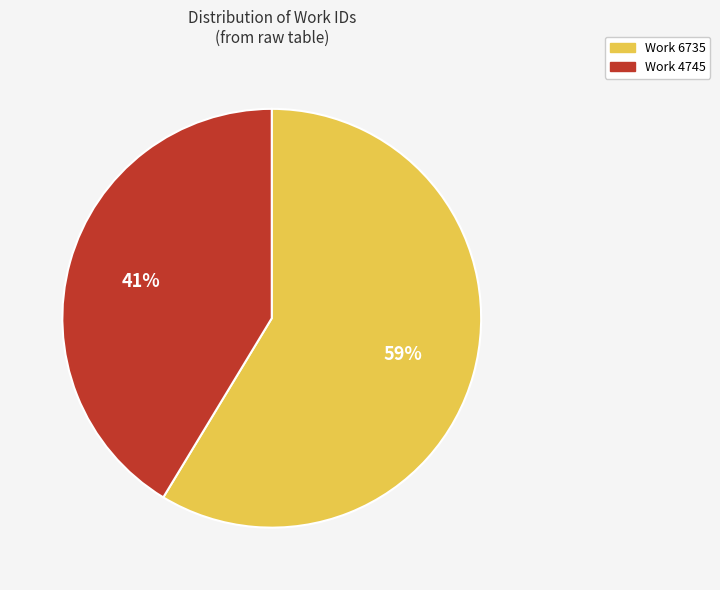

To the nearest percent, what is the average slice percentage?

50%